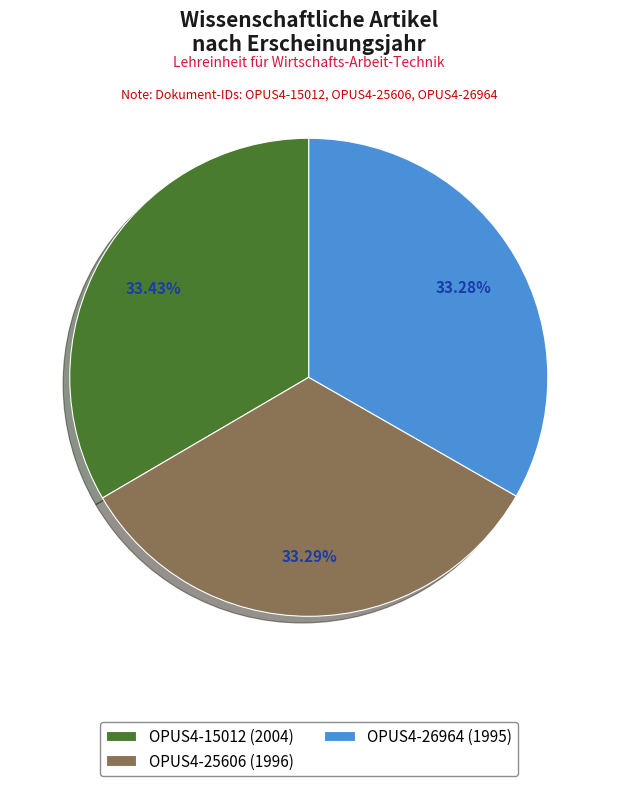

To the nearest percent, what is the average slice percentage?

33%